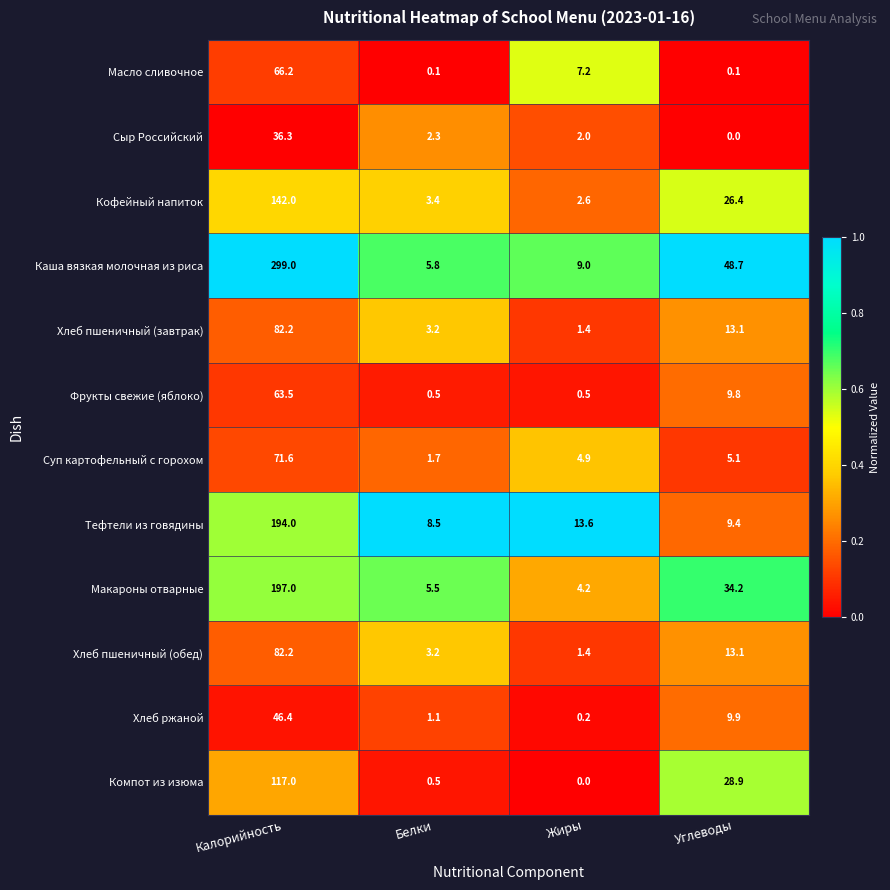

What is the average value of the Фрукты свежие (яблоко) series?

18.6